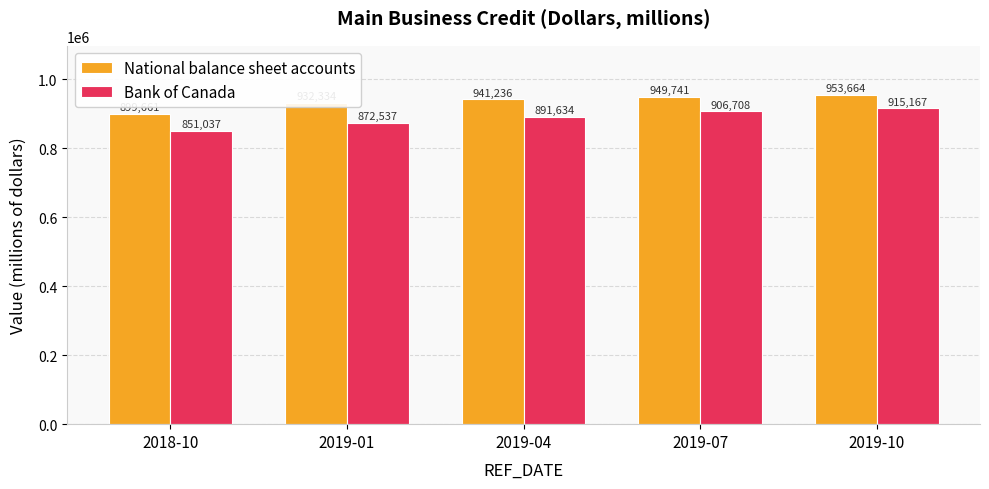

What are all the series names shown in the legend?

National balance sheet accounts, Bank of Canada